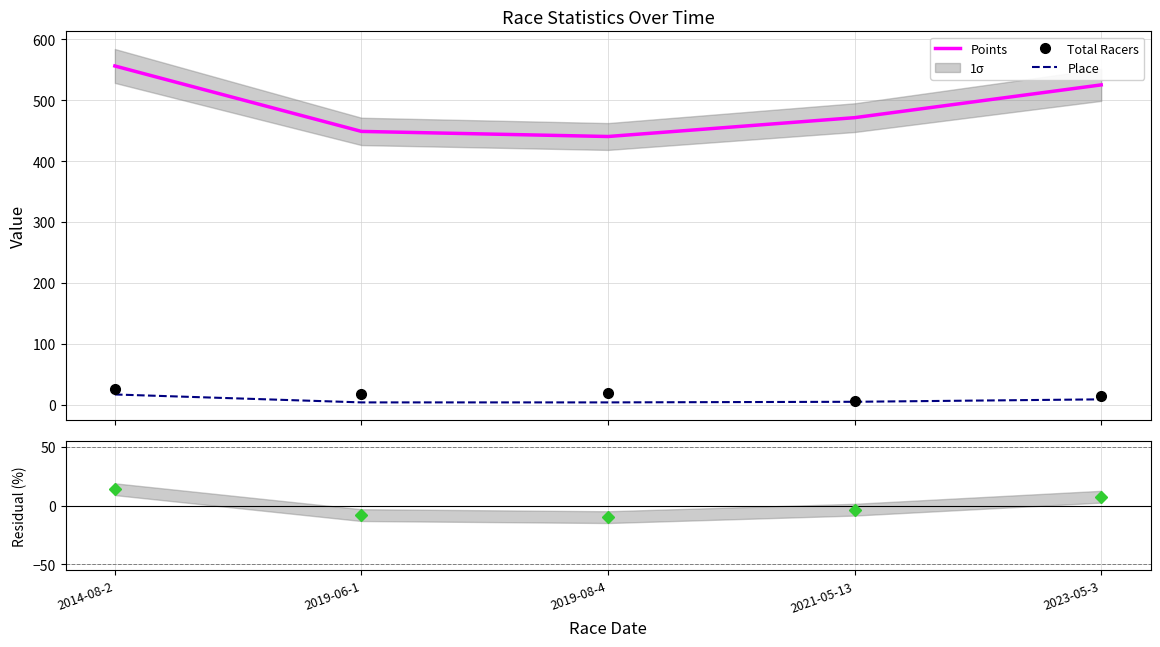

What is the maximum value shown in the chart?

556.0